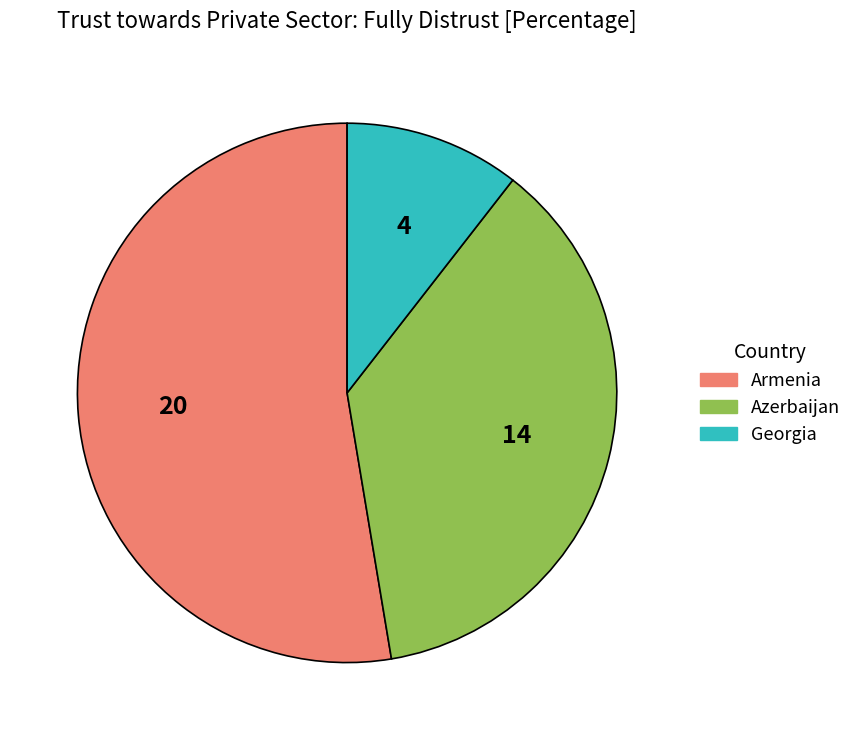

True or false: Georgia accounts for 1% of the total.

False